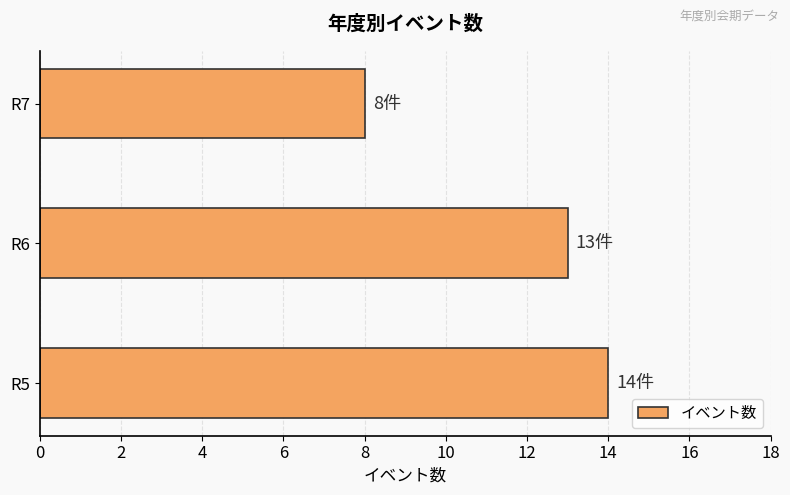

What is the sum of the values at R6 and R7?

21